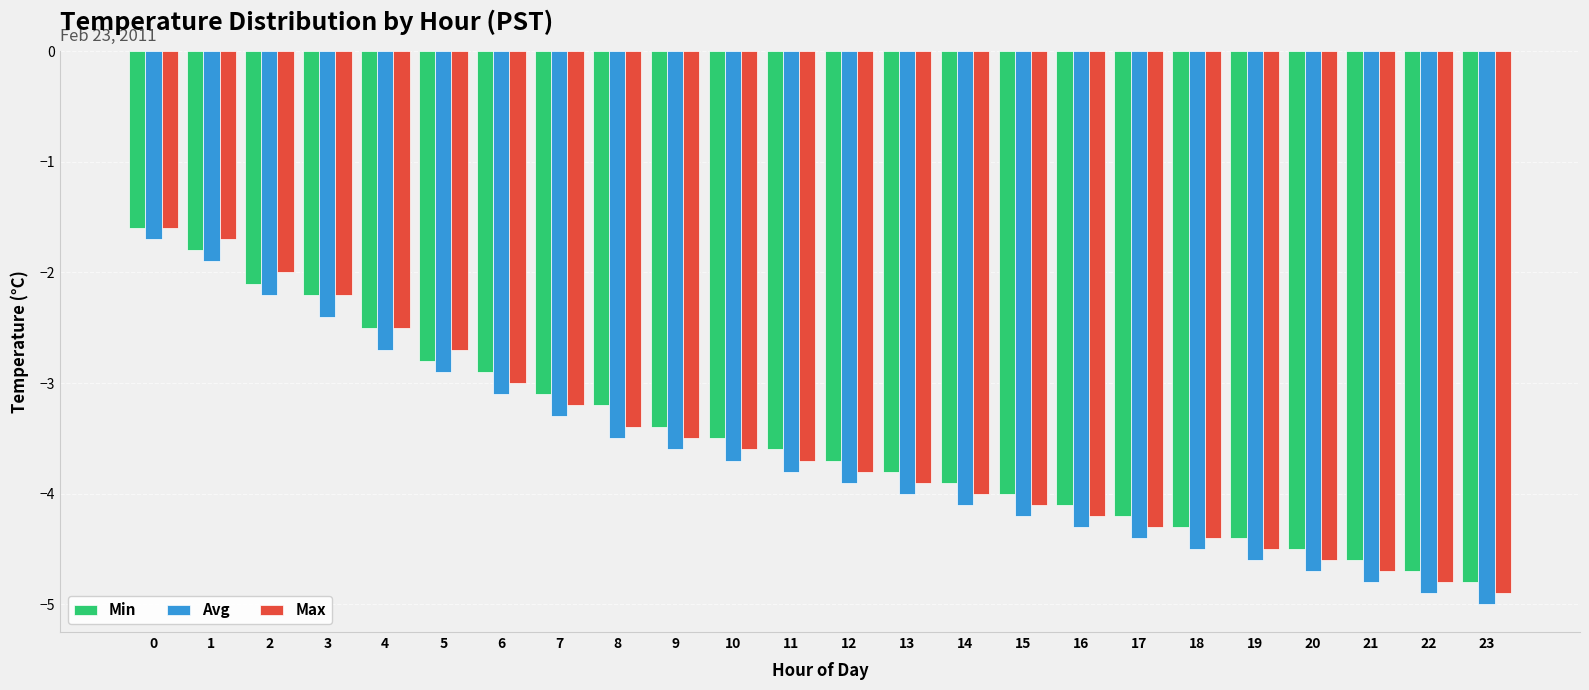

At which category does the chart reach its minimum across all series?

23